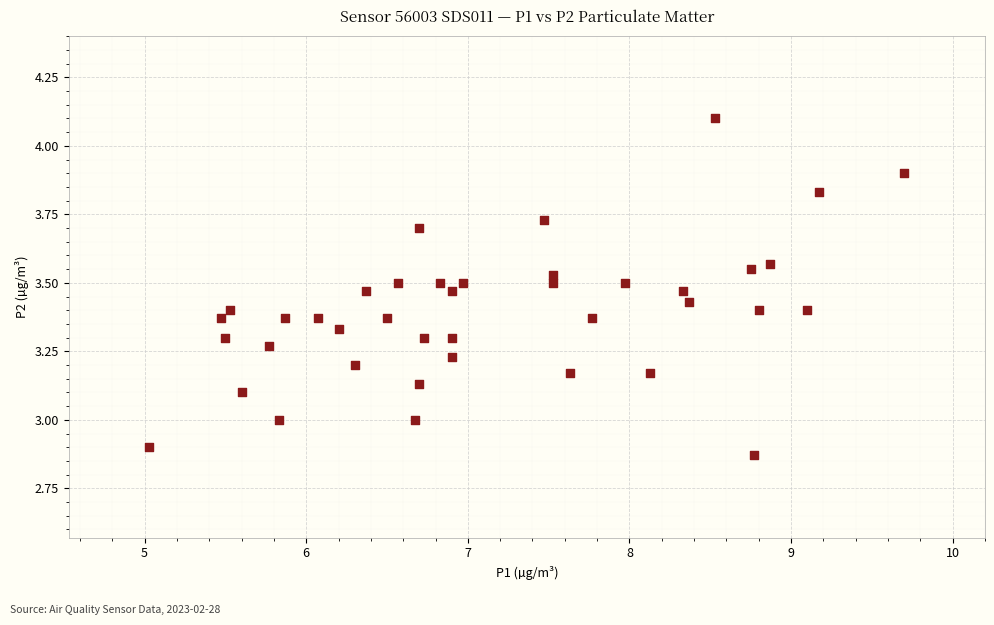

What is the range of X values (max minus min)?

4.7